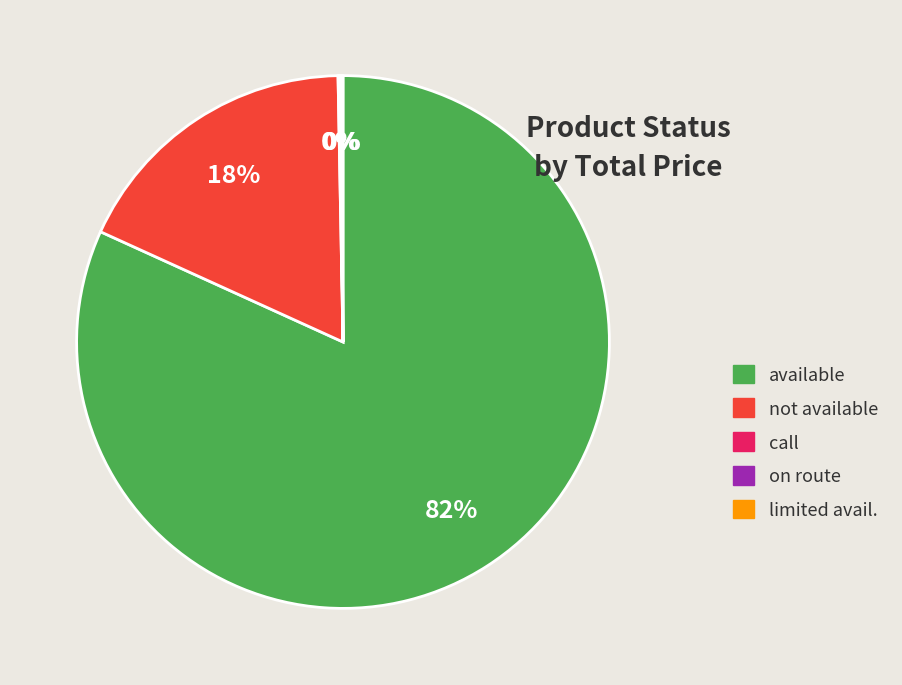

Does any single category account for the majority?

Yes